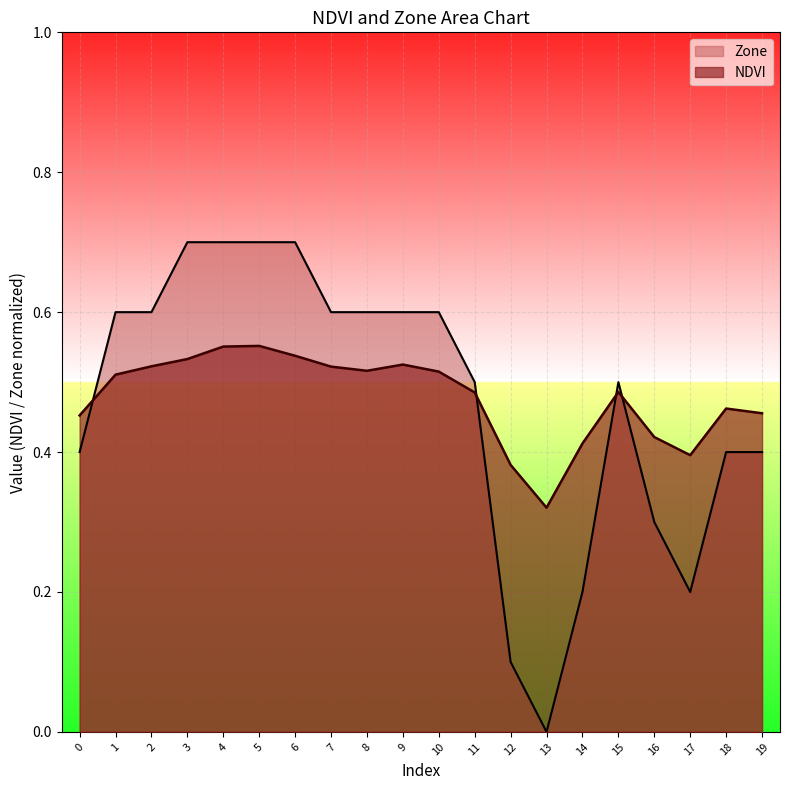

What is the difference between the maximum and minimum values?

0.2